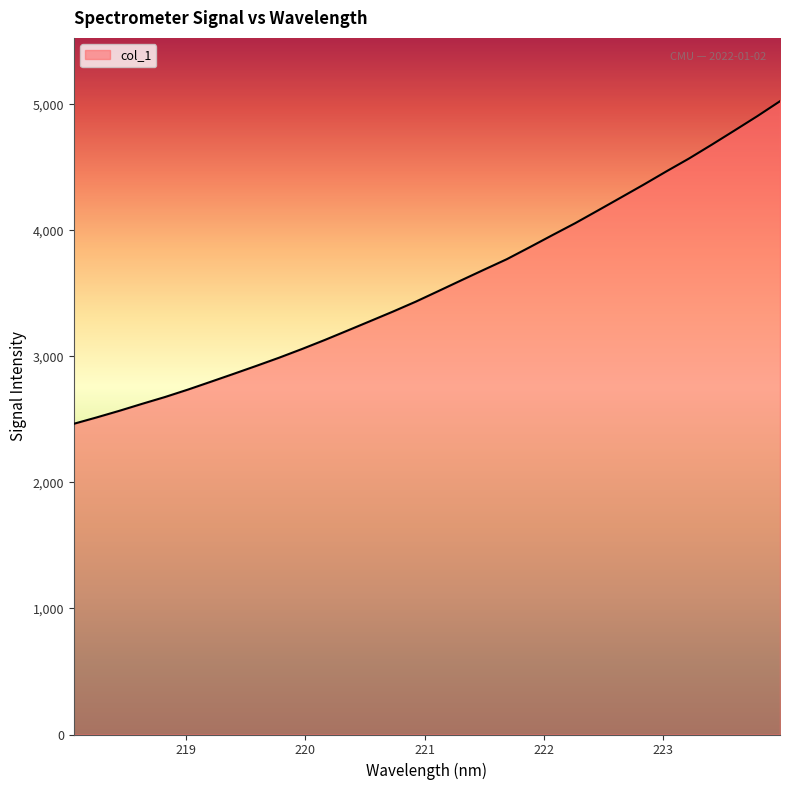

What is the difference between the maximum and minimum values?

2558.9